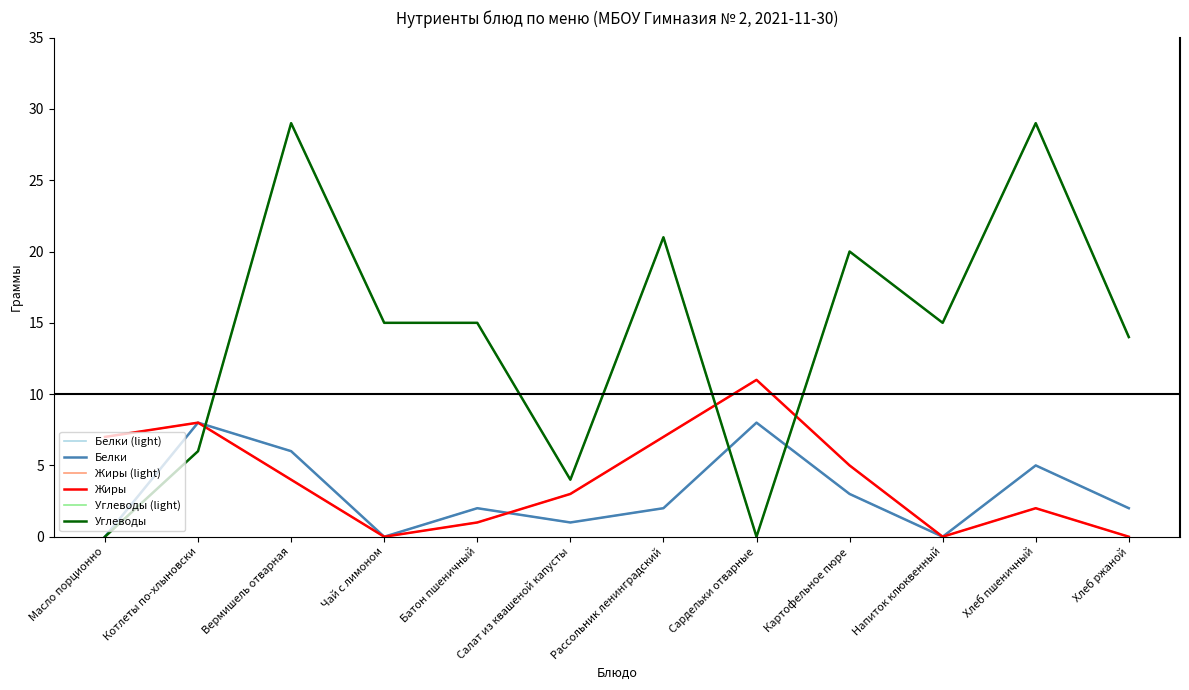

Rank the categories by Белки value from highest to lowest.

Котлеты по-хлыновски, Сардельки отварные, Вермишель отварная, Хлеб пшеничный, Картофельное пюре, Батон пшеничный, Рассольник ленинградский, Хлеб ржаной, Салат из квашеной капусты, Масло порционно, Чай с лимоном, Напиток клюквенный